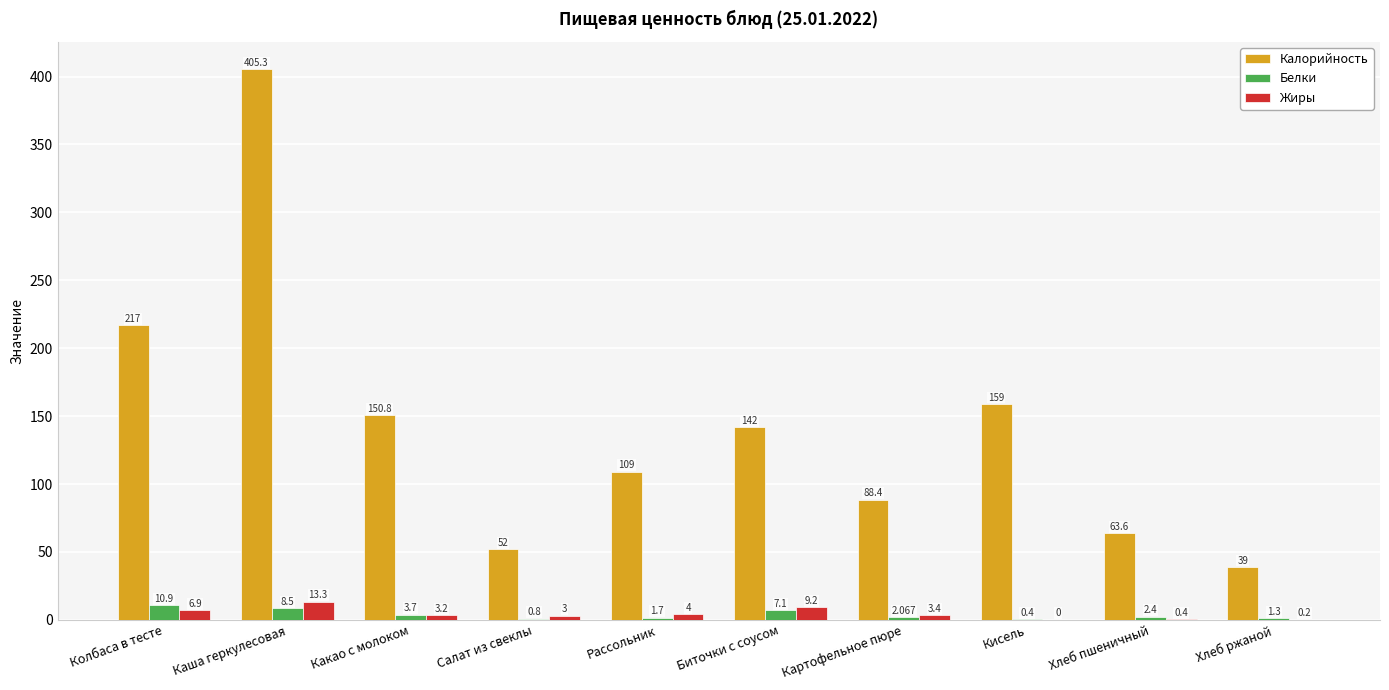

Where does the Калорийность series first go above 142?

Колбаса в тесте